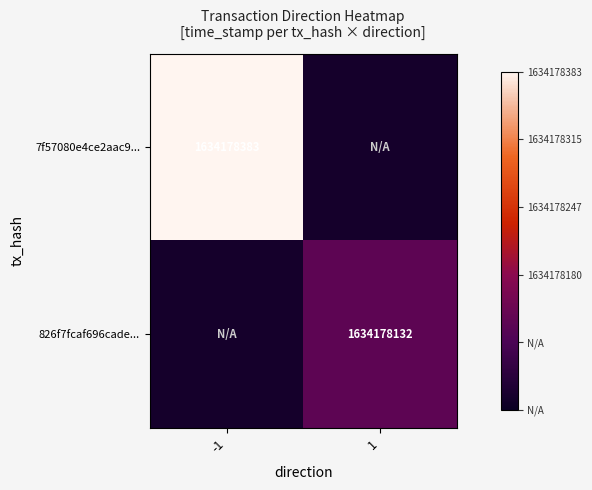

Is it true that 826f7fcaf696cade... equals 957437327.9 at 1?

False